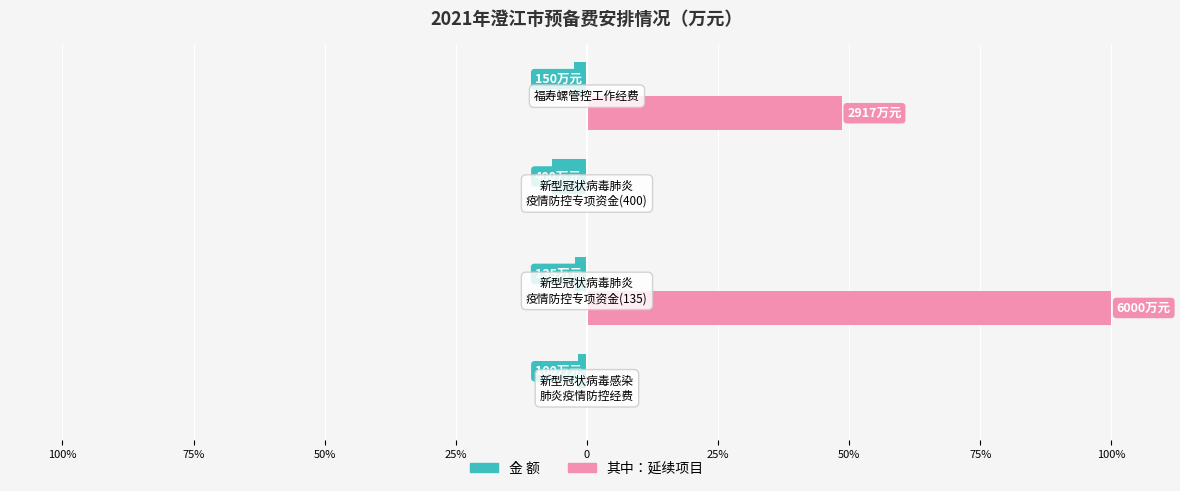

What are all the series names shown in the legend?

金 额, 其中：延续项目